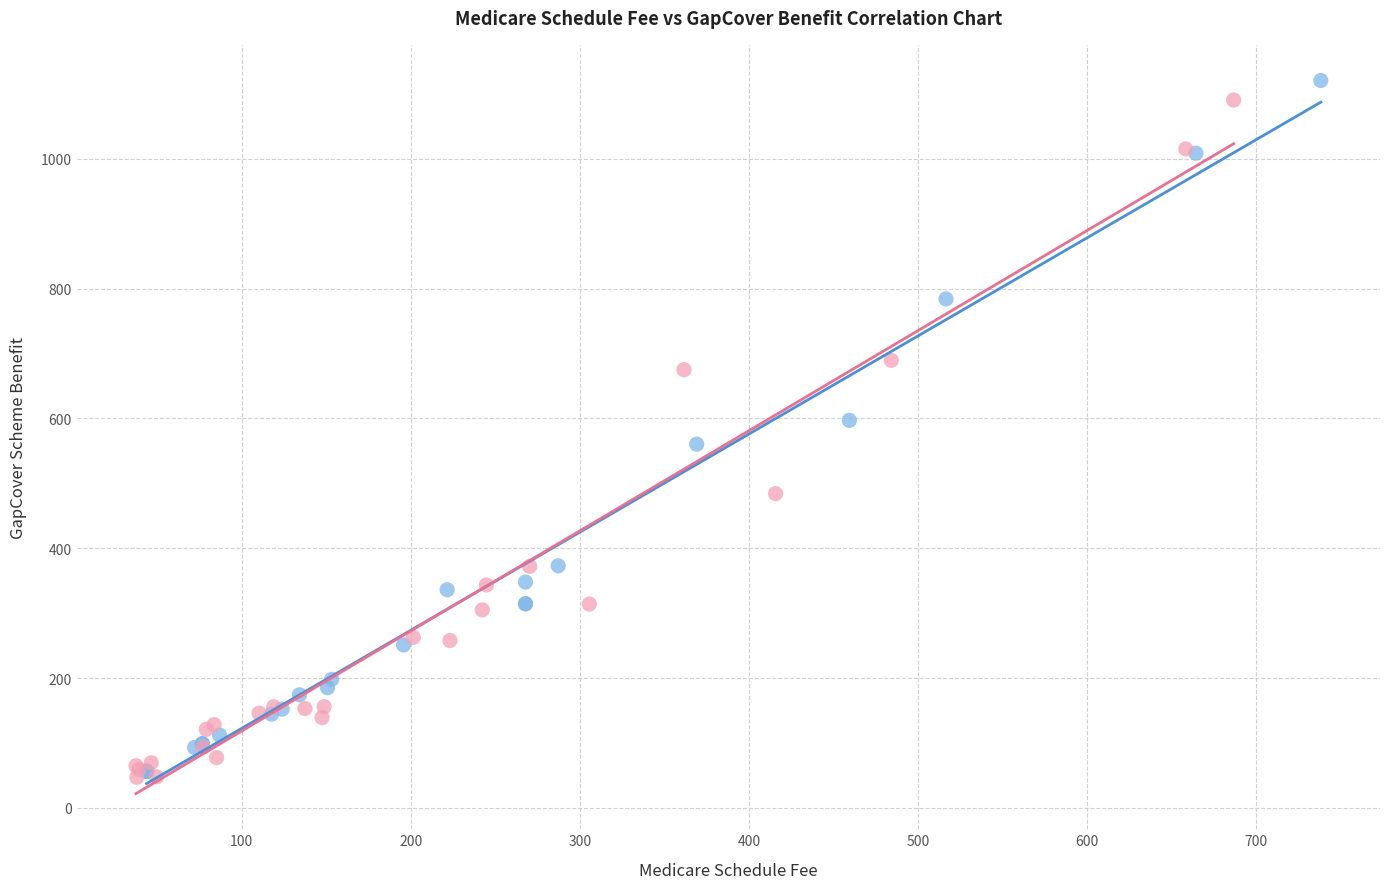

What are all the series names shown in the legend?

Medicare Schedule Fee, GapCover Benefit